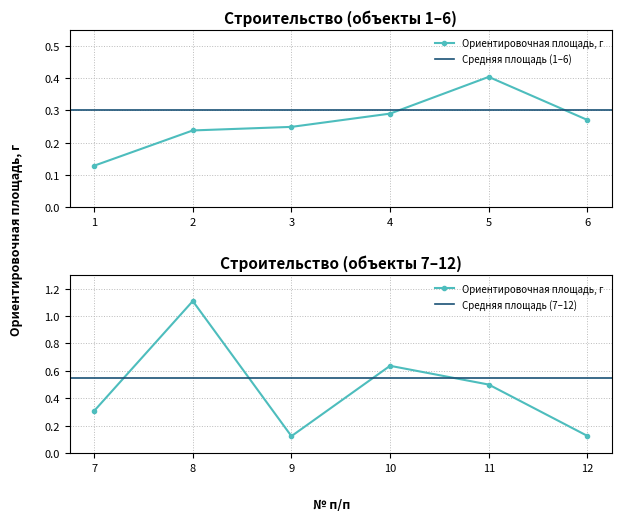

How many interior local valleys (lower than both neighbors) does the data have?

2